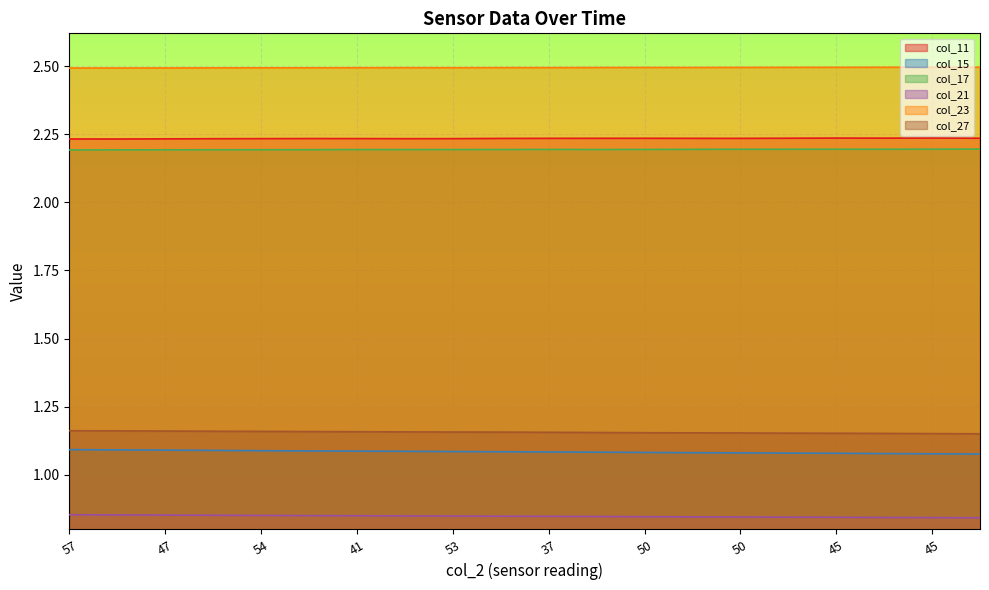

At which category is the sum across all series the highest?

57